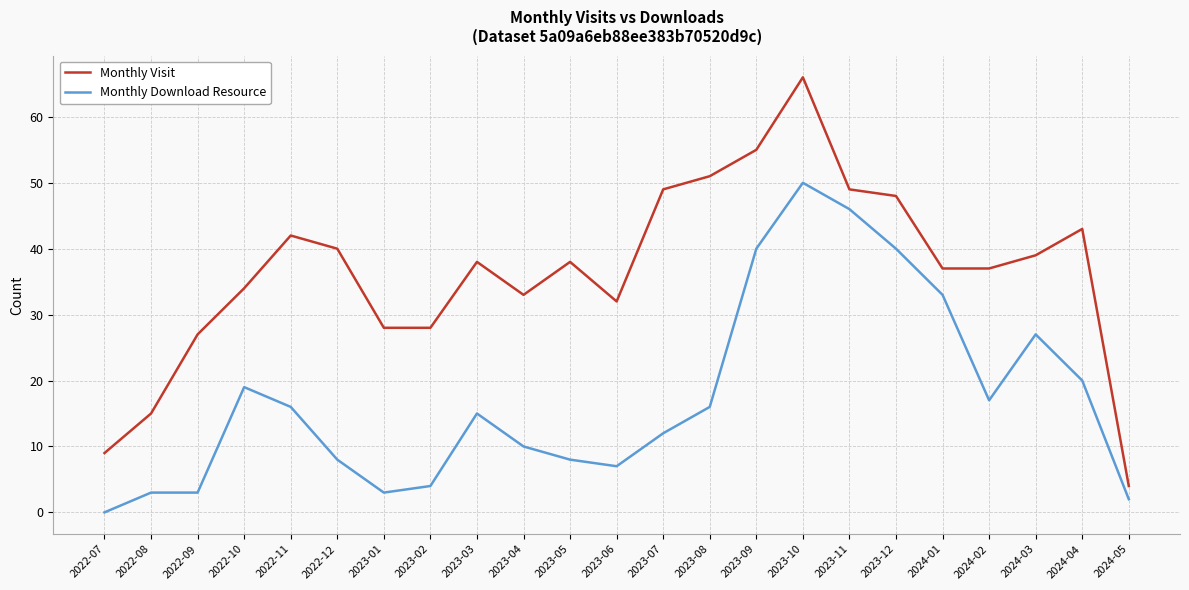

True or false: Monthly Download Resource has a value of 2 at 2024-05.

True